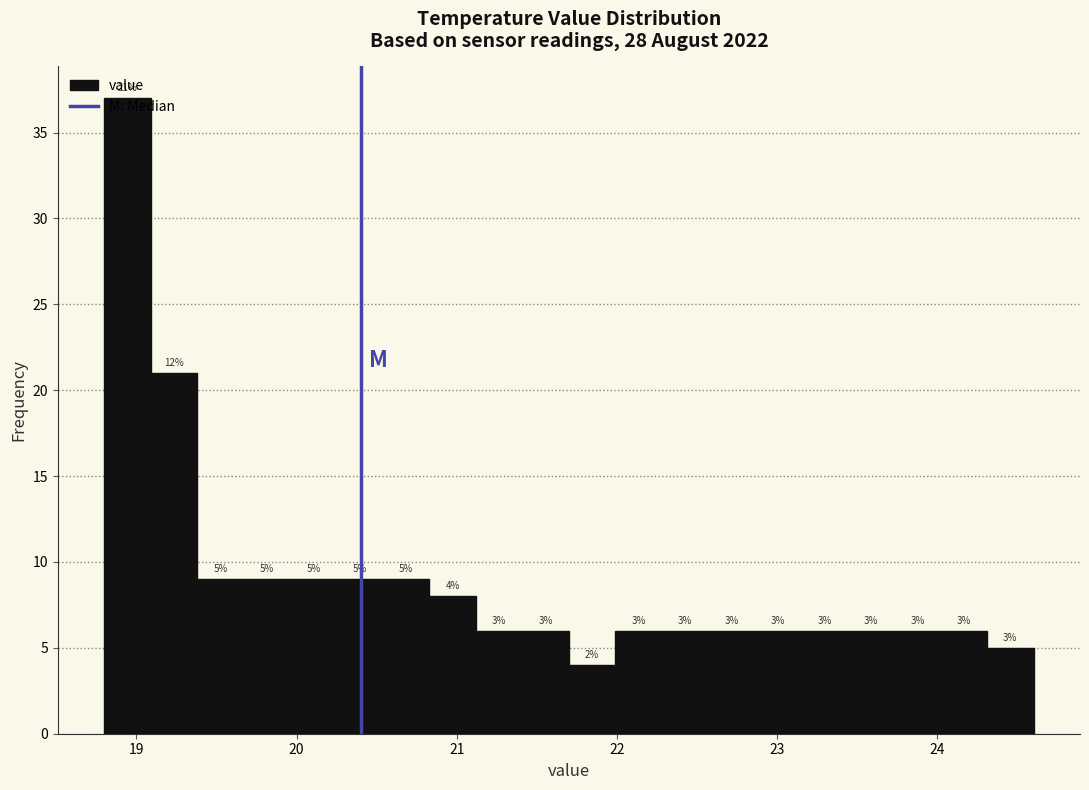

Read against the x-axis, roughly where is the centre of the tallest bar?

18.9